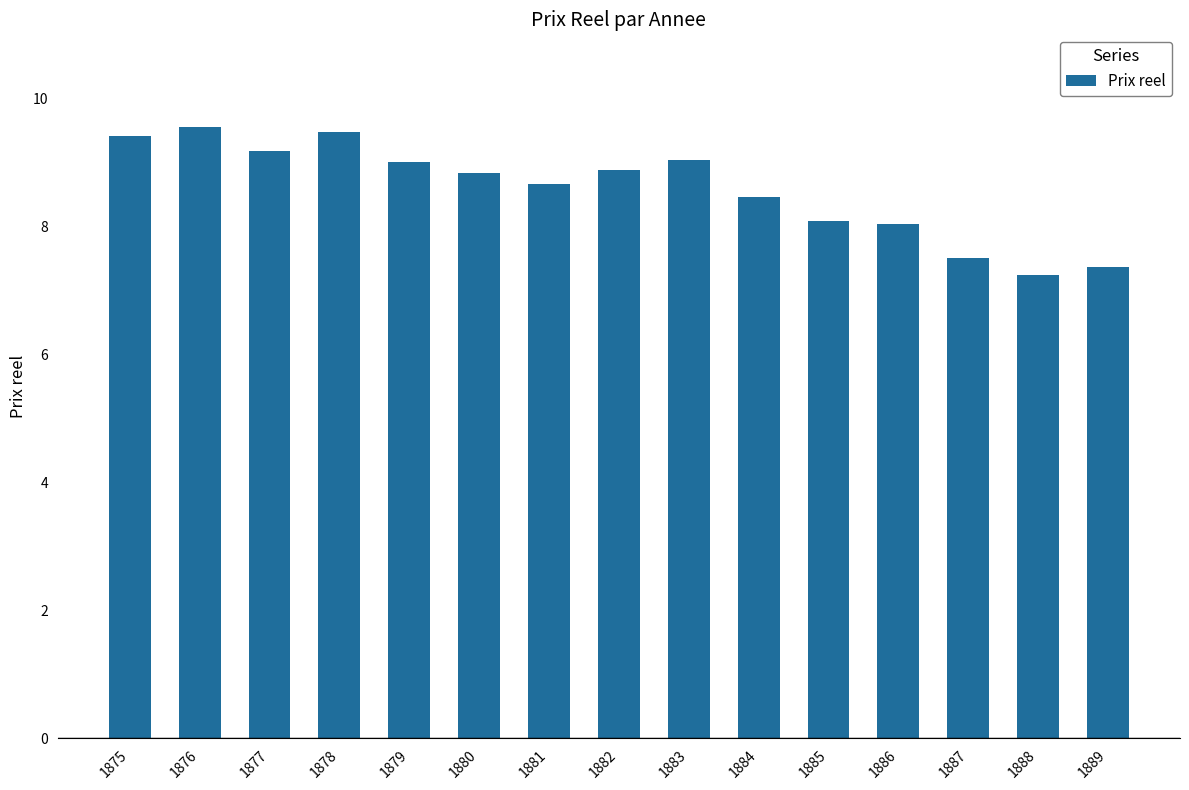

What value does the data have at 1875?

9.4